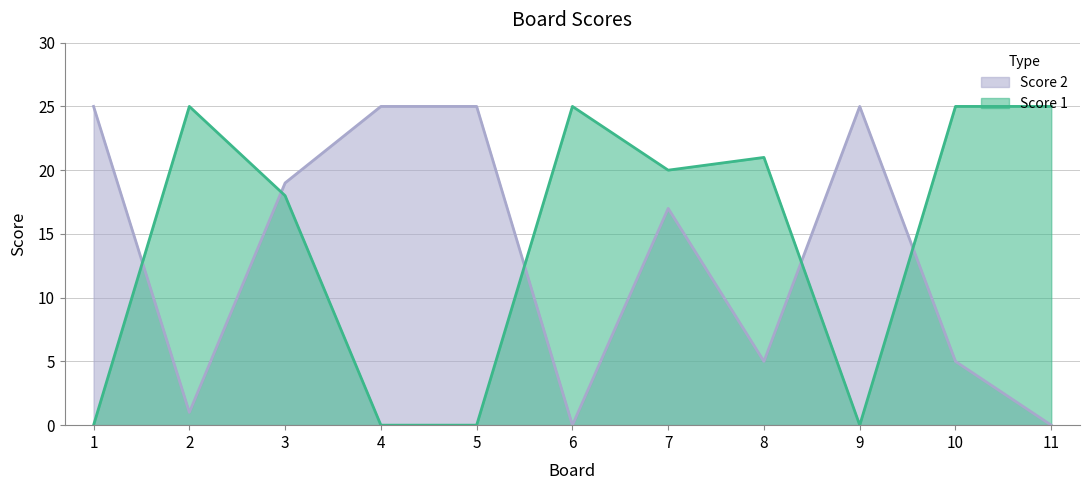

True or false: Score 1 has a value of 18 at 3.

True